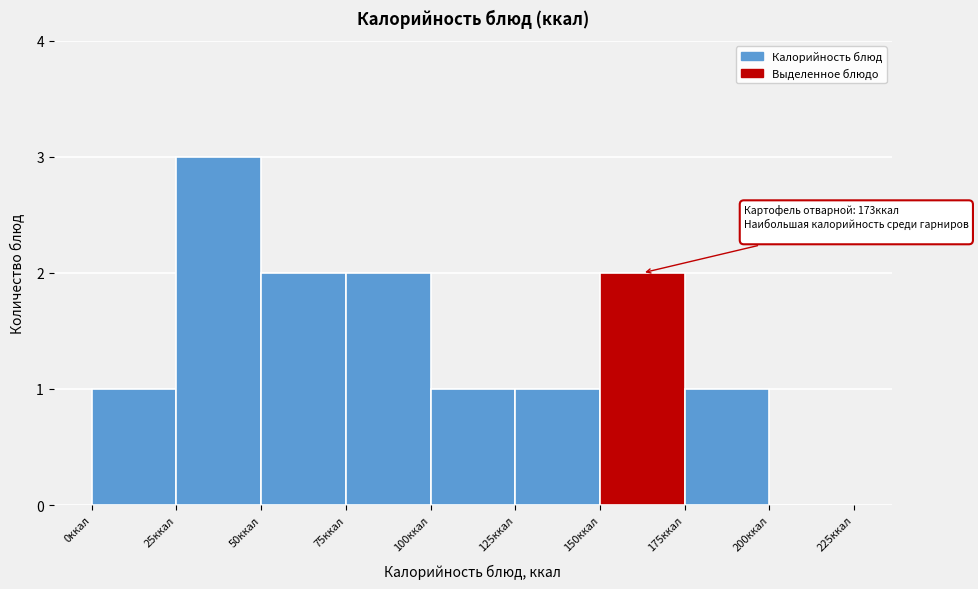

Over which range of the x-axis is the bar tallest?

25 to 50